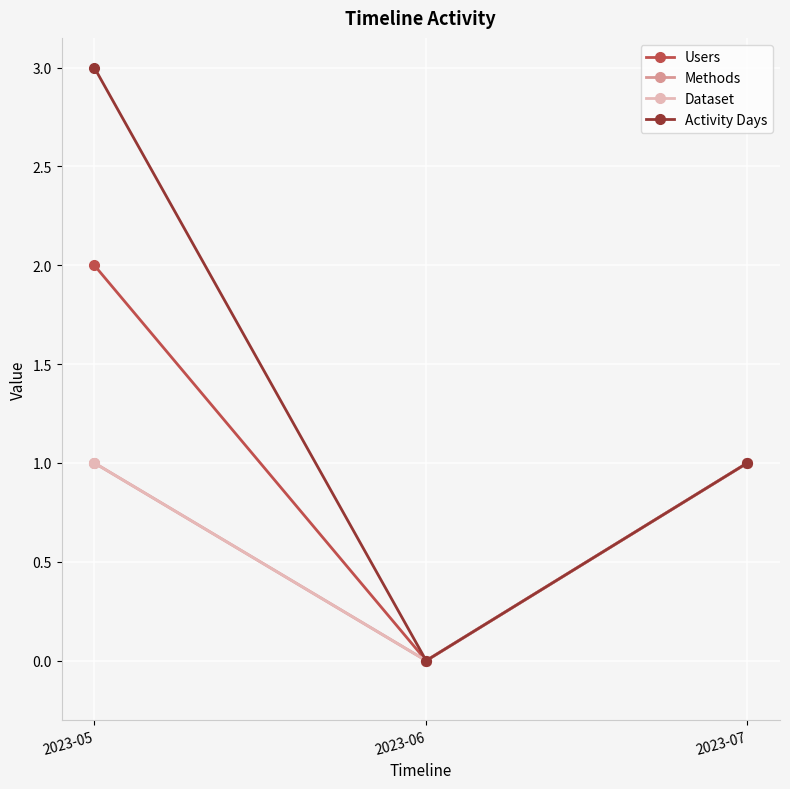

Read the Dataset value at 2023-05.

1